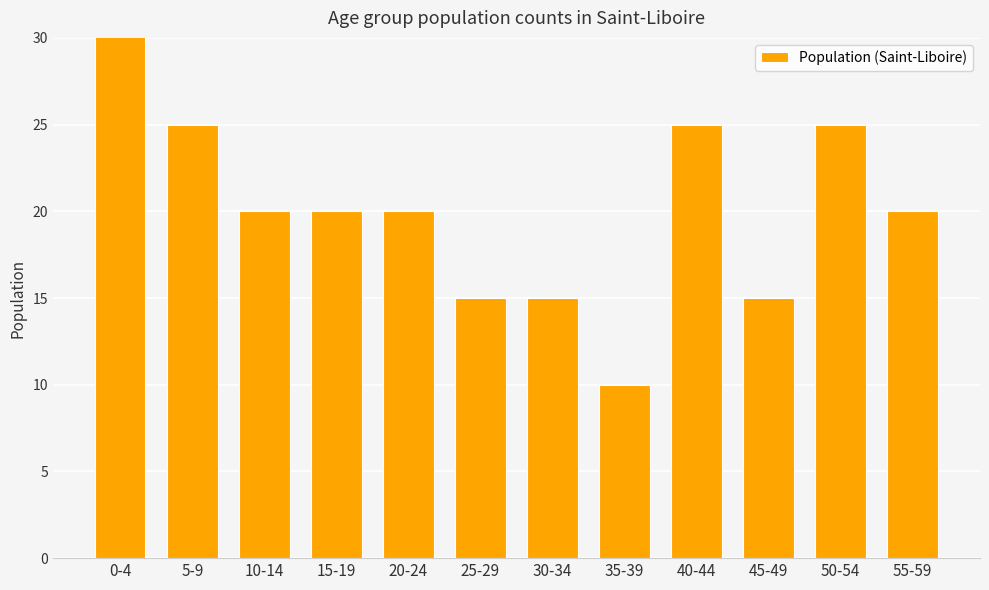

What is the value of the 10th bar from the left?

15